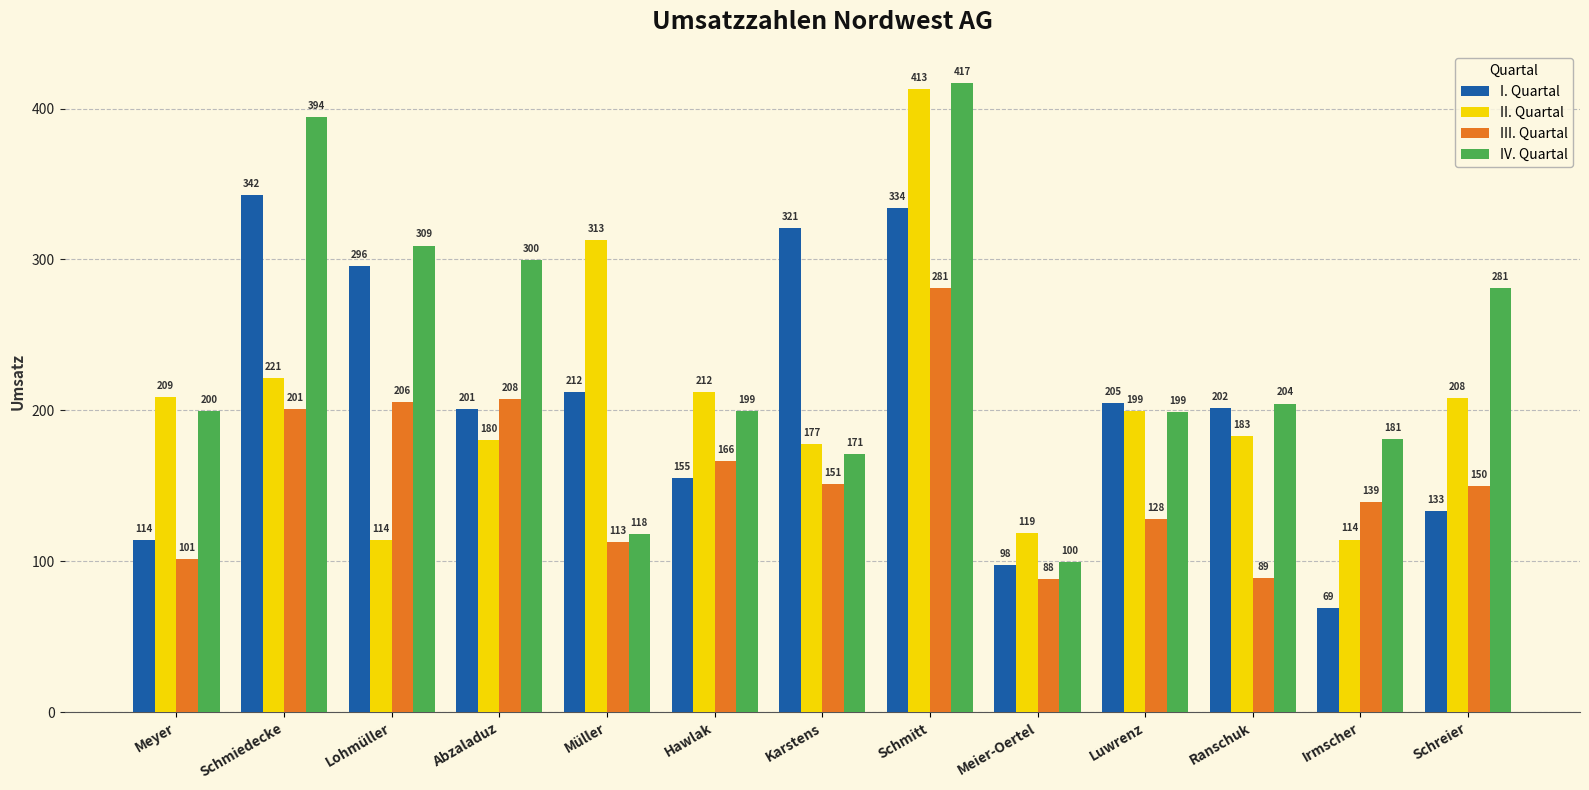

What is the label of the 6th bar from the right?

Schmitt